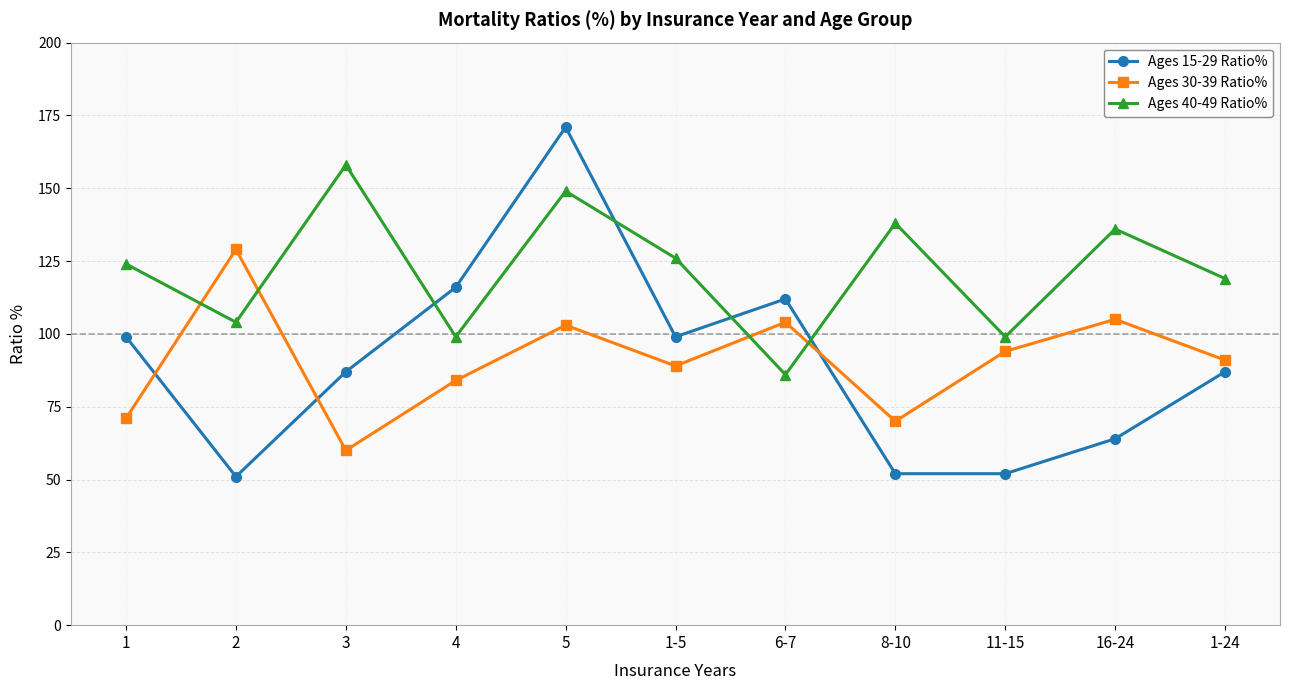

Which category has the highest value in the Ages 30-39 Ratio% series?

2